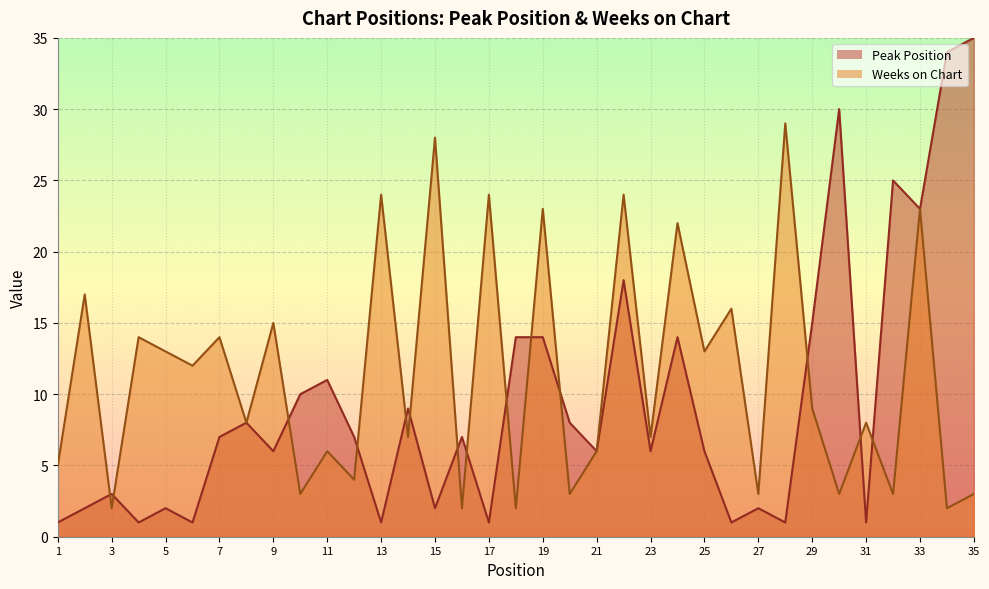

What is the total value across all series at 25?

19